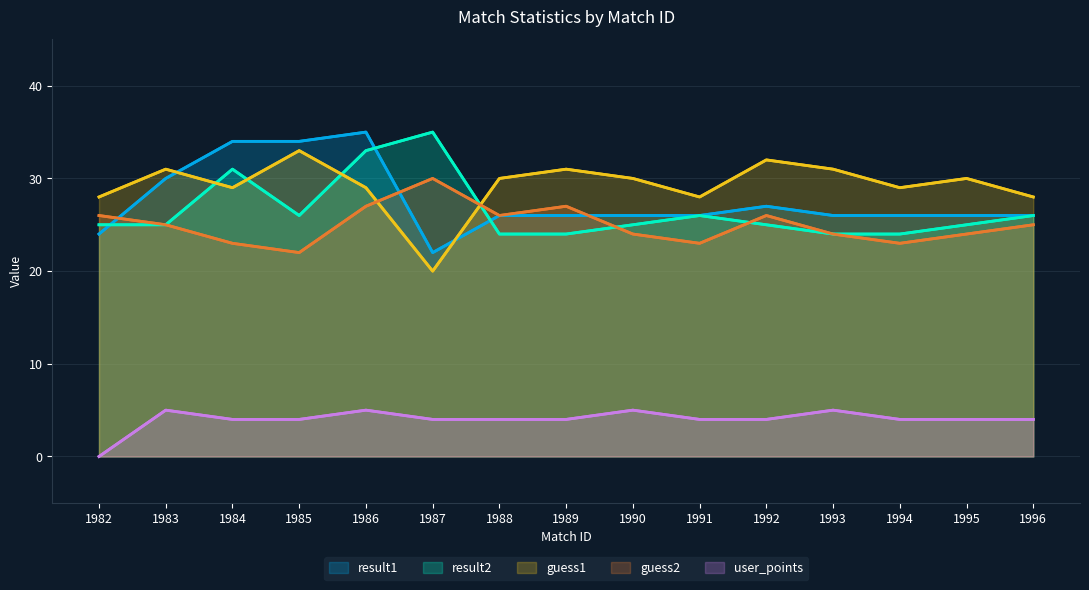

What is the value of the guess2 point at the 11th from the left?

26